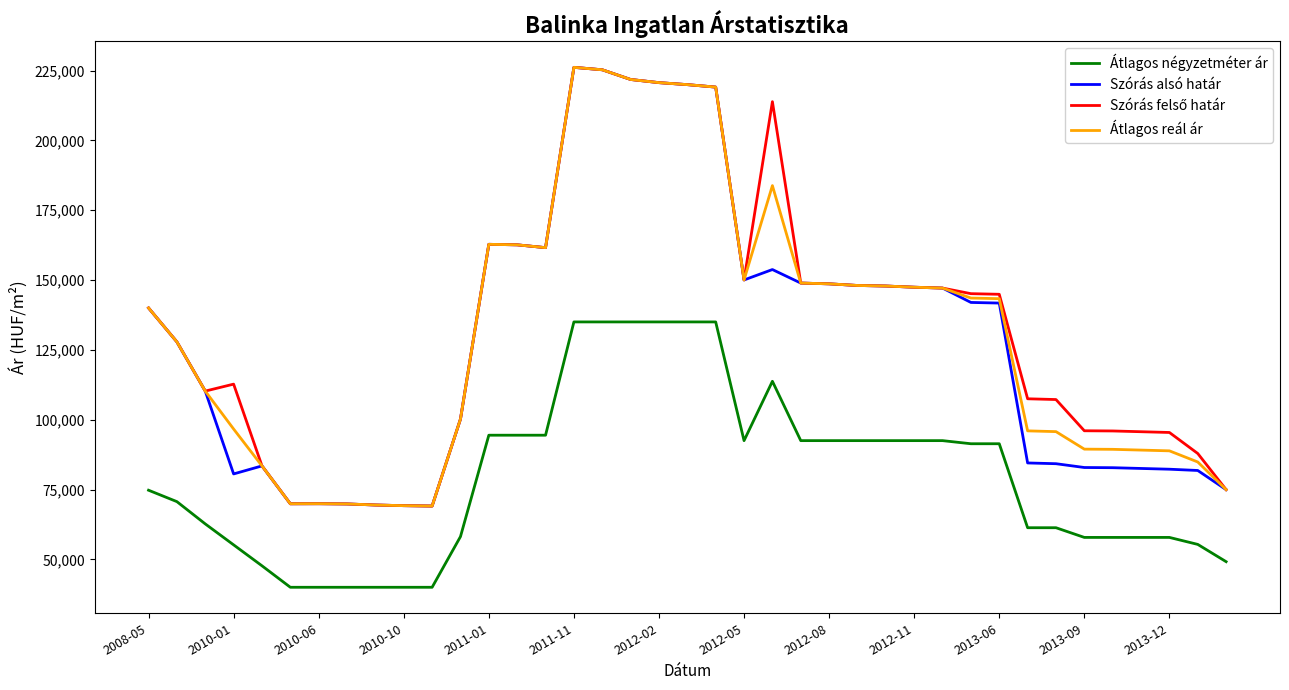

True or false: Átlagos reál ár has more than 1 interior local peaks.

True